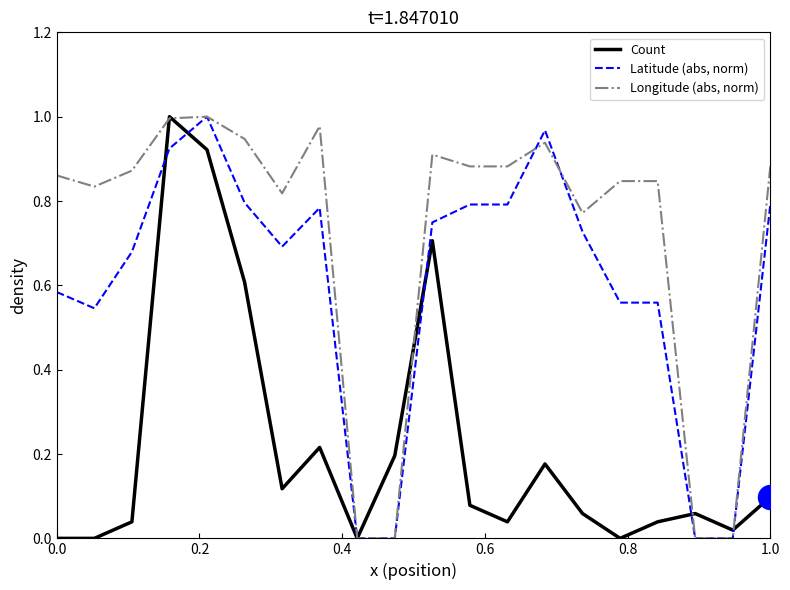

Which series has the largest total across all categories?

Longitude (abs, norm)